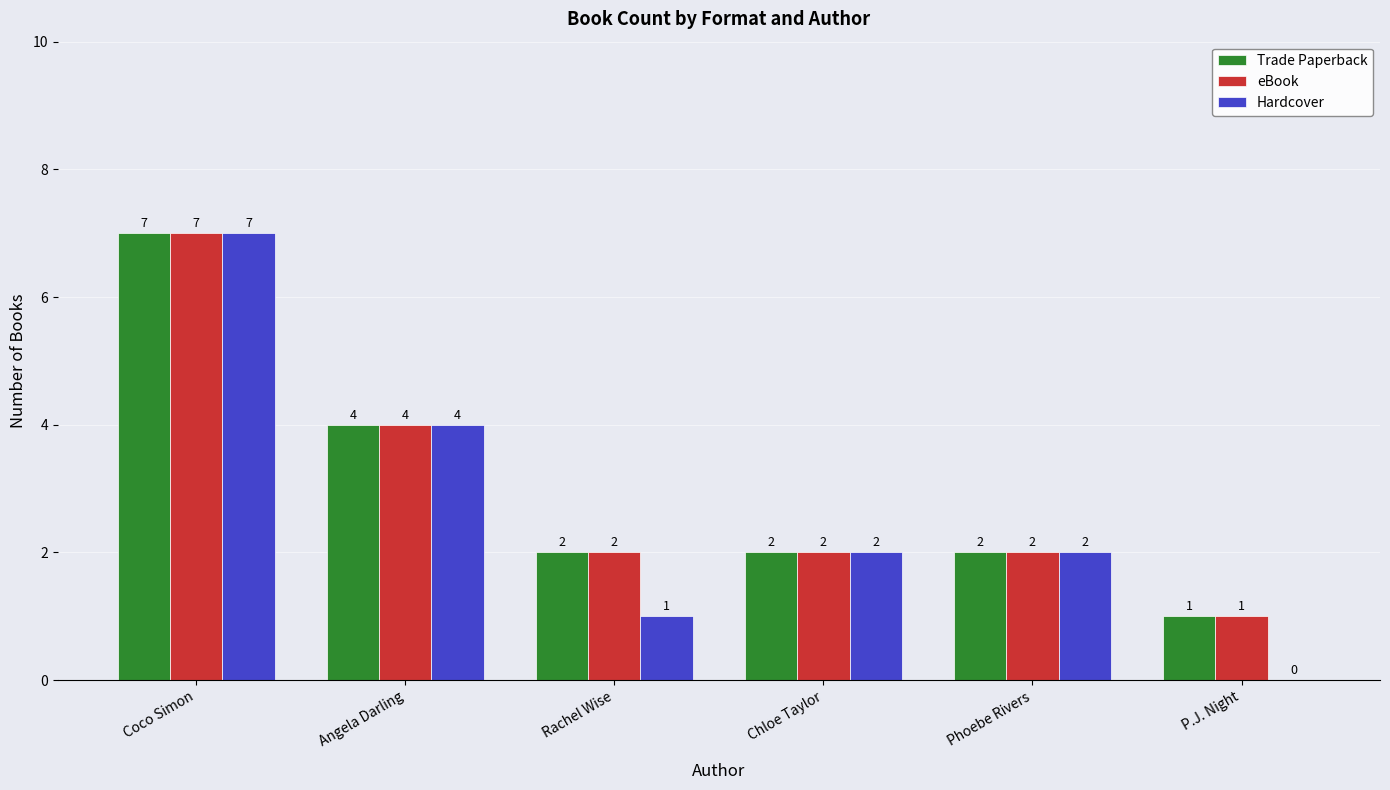

Which category has the highest value across all series?

Coco Simon